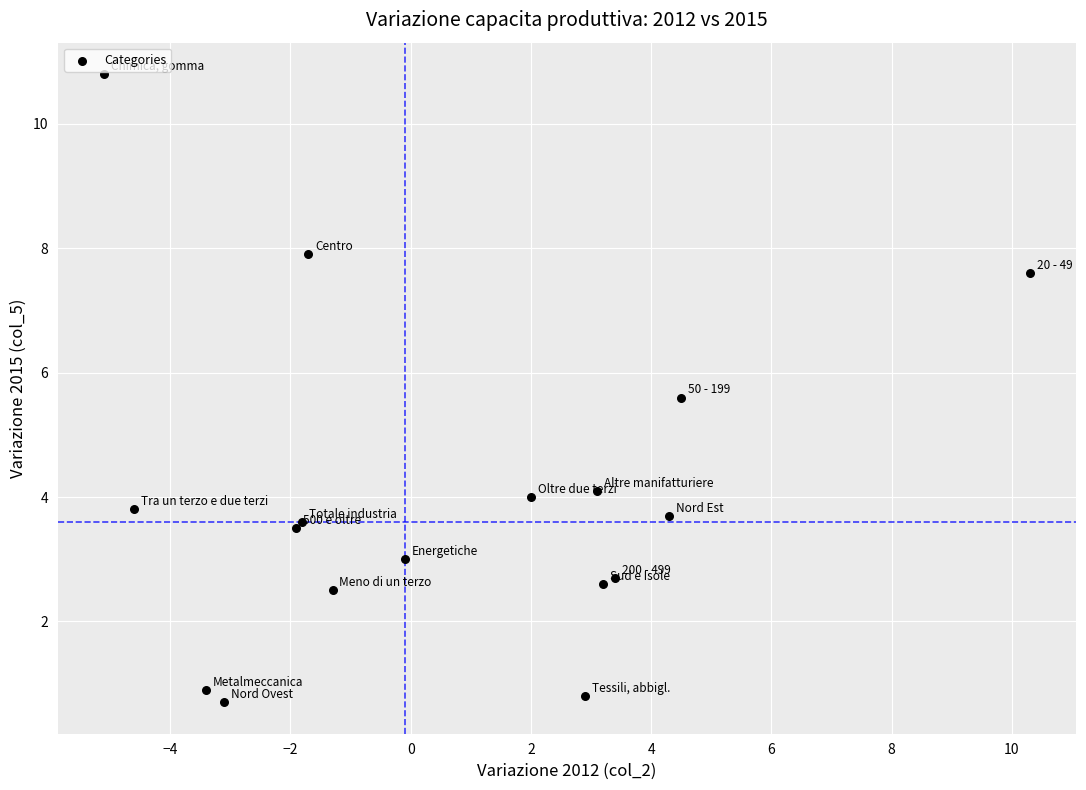

What Y value in the scatter plot is closest to 5?

5.6